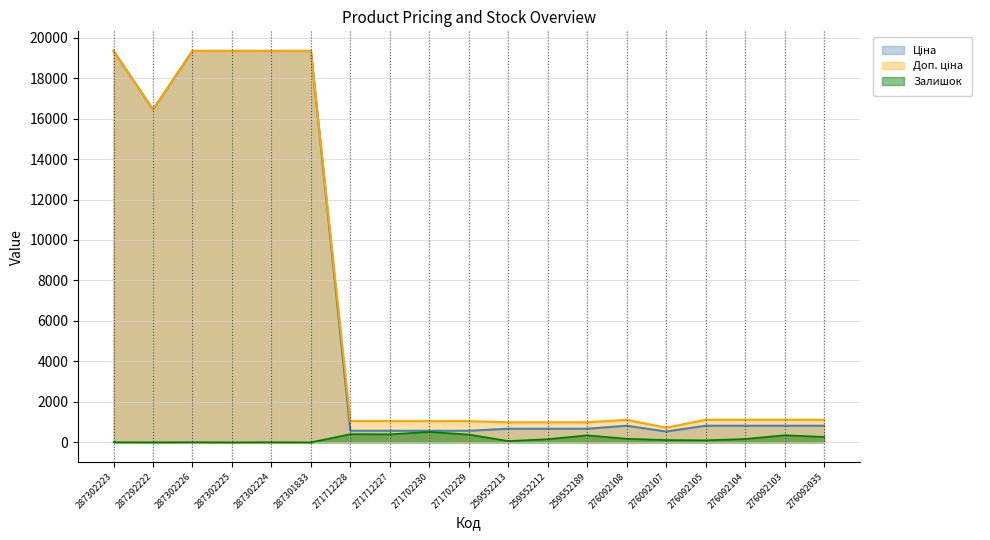

What is the total value across all series at 276092105?

2038.0